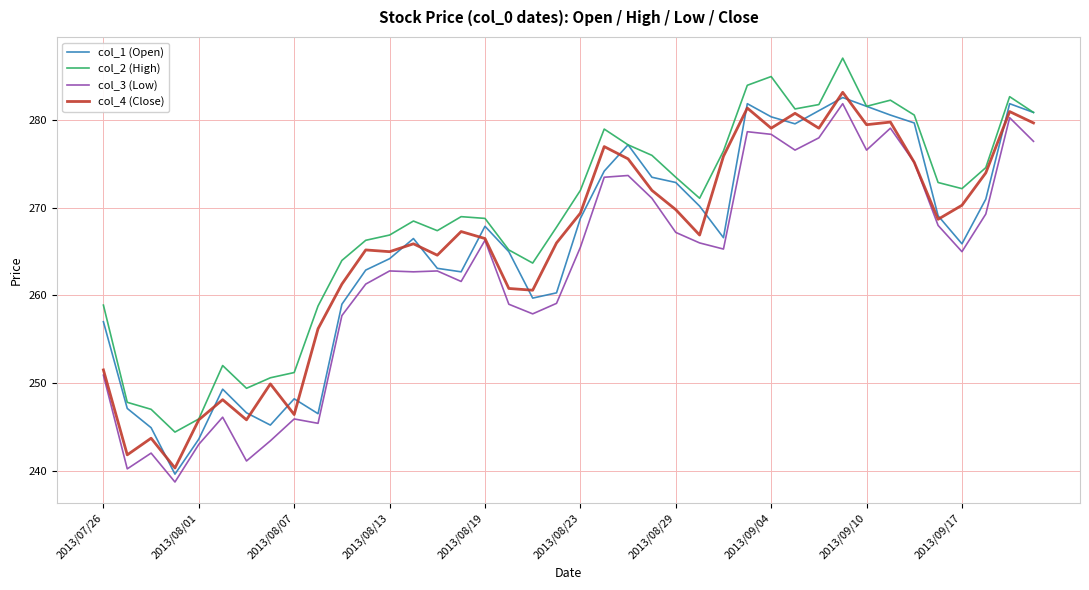

Which series has the largest total across all categories?

col_2 (High)